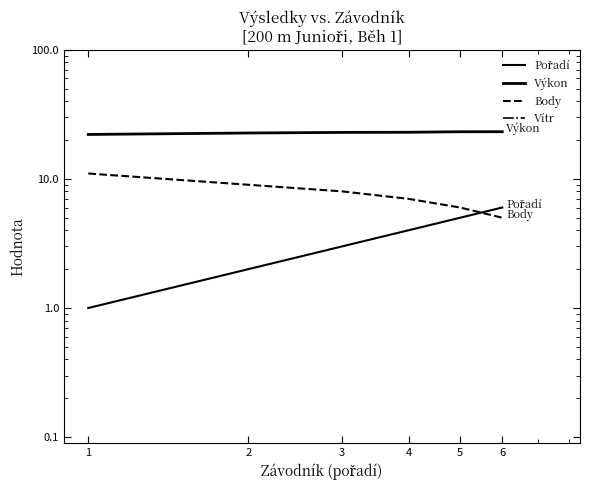

Reading left to right, extract all data points from this chart.

Pořadí: 1=1.0	2=2.0	3=3.0	4=4.0	5=5.0	6=6.0
Výkon: 1=22.1	2=22.6	3=22.9	4=22.9	5=23.2	6=23.2
Body: 1=11.0	2=9.0	3=8.0	4=7.0	5=6.0	6=5.0
Vítr: 1=-0.2	2=-0.2	3=-0.2	4=-0.2	5=-0.2	6=-0.2